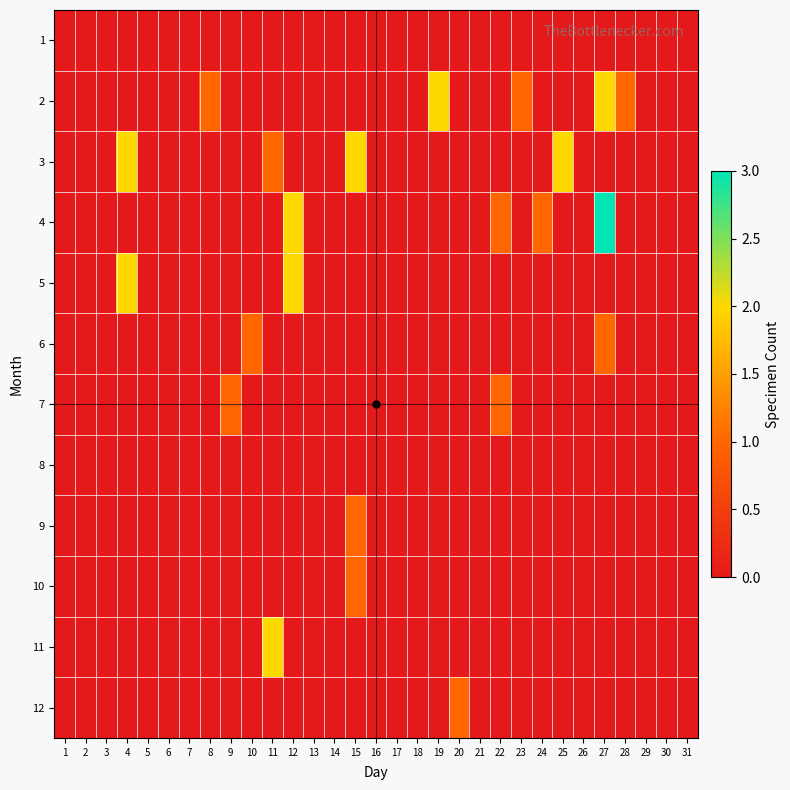

Reading left to right, what are all the values shown in this chart?

1: 1=0	2=0	3=0	4=0	5=0	6=0	7=0	8=0	9=0	10=0	11=0	12=0	13=0	14=0	15=0	16=0	17=0	18=0	19=0	20=0	21=0	22=0	23=0	24=0	25=0	26=0	27=0	28=0	29=0	30=0	31=0
2: 1=0	2=0	3=0	4=0	5=0	6=0	7=0	8=1	9=0	10=0	11=0	12=0	13=0	14=0	15=0	16=0	17=0	18=0	19=2	20=0	21=0	22=0	23=1	24=0	25=0	26=0	27=2	28=1	29=0	30=0	31=0
3: 1=0	2=0	3=0	4=2	5=0	6=0	7=0	8=0	9=0	10=0	11=1	12=0	13=0	14=0	15=2	16=0	17=0	18=0	19=0	20=0	21=0	22=0	23=0	24=0	25=2	26=0	27=0	28=0	29=0	30=0	31=0
4: 1=0	2=0	3=0	4=0	5=0	6=0	7=0	8=0	9=0	10=0	11=0	12=2	13=0	14=0	15=0	16=0	17=0	18=0	19=0	20=0	21=0	22=1	23=0	24=1	25=0	26=0	27=3	28=0	29=0	30=0	31=0
5: 1=0	2=0	3=0	4=2	5=0	6=0	7=0	8=0	9=0	10=0	11=0	12=2	13=0	14=0	15=0	16=0	17=0	18=0	19=0	20=0	21=0	22=0	23=0	24=0	25=0	26=0	27=0	28=0	29=0	30=0	31=0
6: 1=0	2=0	3=0	4=0	5=0	6=0	7=0	8=0	9=0	10=1	11=0	12=0	13=0	14=0	15=0	16=0	17=0	18=0	19=0	20=0	21=0	22=0	23=0	24=0	25=0	26=0	27=1	28=0	29=0	30=0	31=0
7: 1=0	2=0	3=0	4=0	5=0	6=0	7=0	8=0	9=1	10=0	11=0	12=0	13=0	14=0	15=0	16=0	17=0	18=0	19=0	20=0	21=0	22=1	23=0	24=0	25=0	26=0	27=0	28=0	29=0	30=0	31=0
8: 1=0	2=0	3=0	4=0	5=0	6=0	7=0	8=0	9=0	10=0	11=0	12=0	13=0	14=0	15=0	16=0	17=0	18=0	19=0	20=0	21=0	22=0	23=0	24=0	25=0	26=0	27=0	28=0	29=0	30=0	31=0
9: 1=0	2=0	3=0	4=0	5=0	6=0	7=0	8=0	9=0	10=0	11=0	12=0	13=0	14=0	15=1	16=0	17=0	18=0	19=0	20=0	21=0	22=0	23=0	24=0	25=0	26=0	27=0	28=0	29=0	30=0	31=0
10: 1=0	2=0	3=0	4=0	5=0	6=0	7=0	8=0	9=0	10=0	11=0	12=0	13=0	14=0	15=1	16=0	17=0	18=0	19=0	20=0	21=0	22=0	23=0	24=0	25=0	26=0	27=0	28=0	29=0	30=0	31=0
11: 1=0	2=0	3=0	4=0	5=0	6=0	7=0	8=0	9=0	10=0	11=2	12=0	13=0	14=0	15=0	16=0	17=0	18=0	19=0	20=0	21=0	22=0	23=0	24=0	25=0	26=0	27=0	28=0	29=0	30=0	31=0
12: 1=0	2=0	3=0	4=0	5=0	6=0	7=0	8=0	9=0	10=0	11=0	12=0	13=0	14=0	15=0	16=0	17=0	18=0	19=0	20=1	21=0	22=0	23=0	24=0	25=0	26=0	27=0	28=0	29=0	30=0	31=0